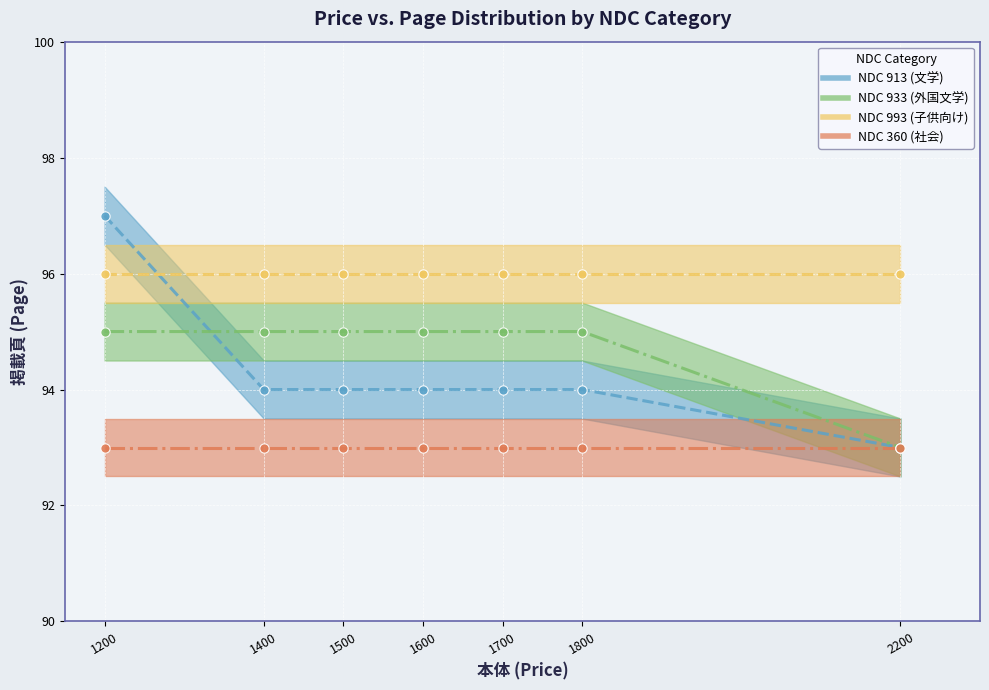

At which category is the sum across all series the highest?

1200